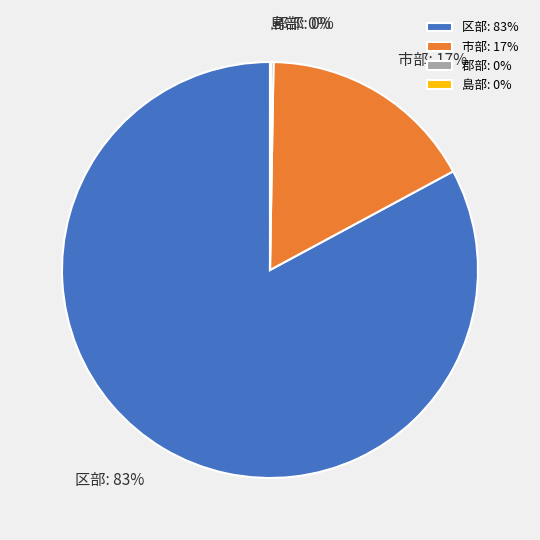

To the nearest percent, what is the average slice percentage?

25%